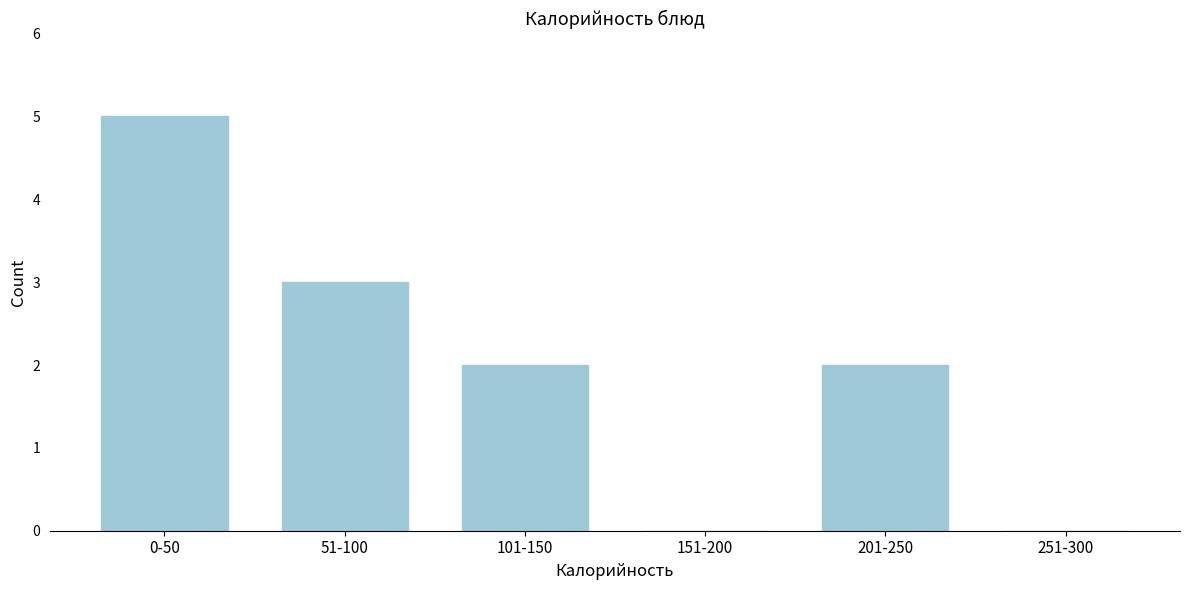

Reading left to right, what are all the values shown in this chart?

0-50=5	51-100=3	101-150=2	151-200=0	201-250=2	251-300=0